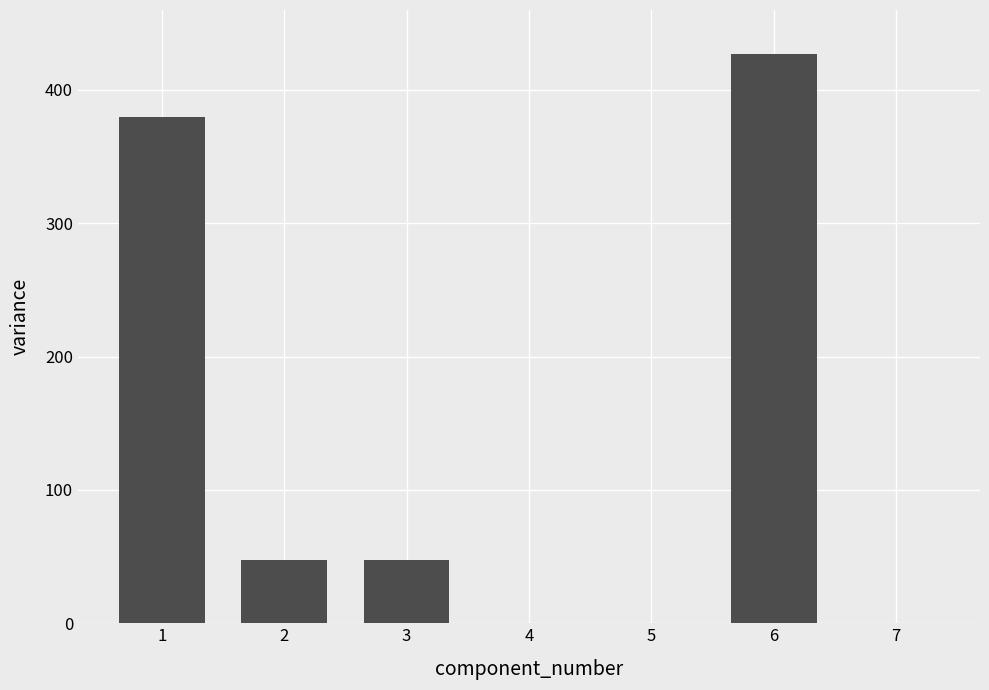

What is the sum of the values at 3 and 5?

47.3